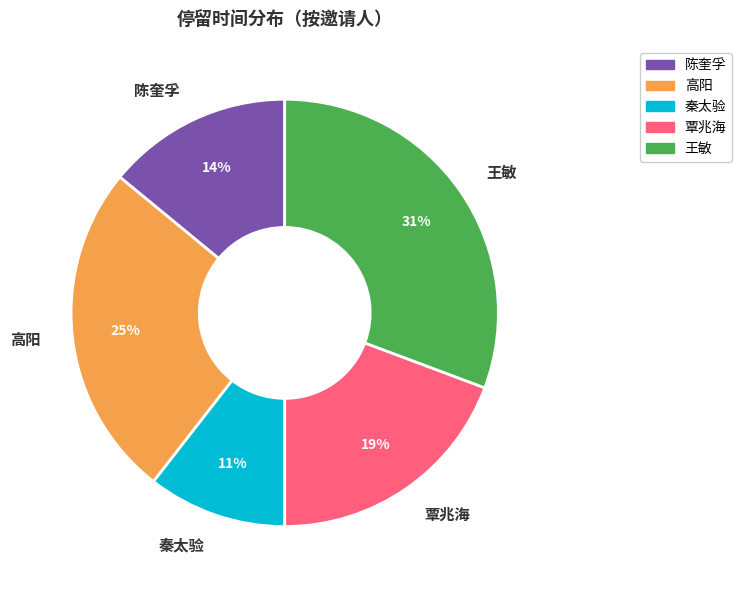

Approximately how many times larger is the value at 覃兆海 compared to 高阳?

0.8